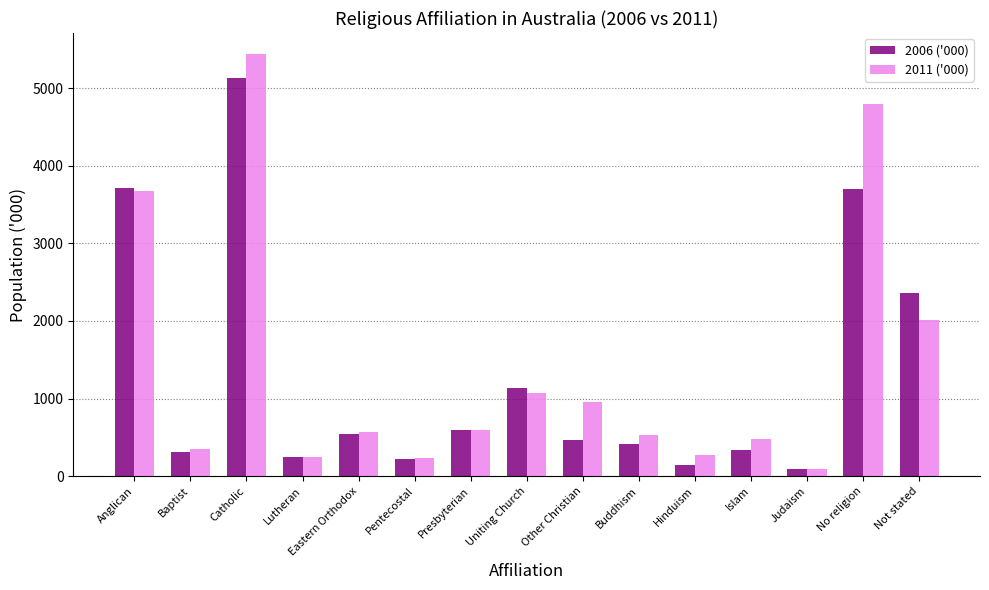

What is the smallest value displayed?

88.8